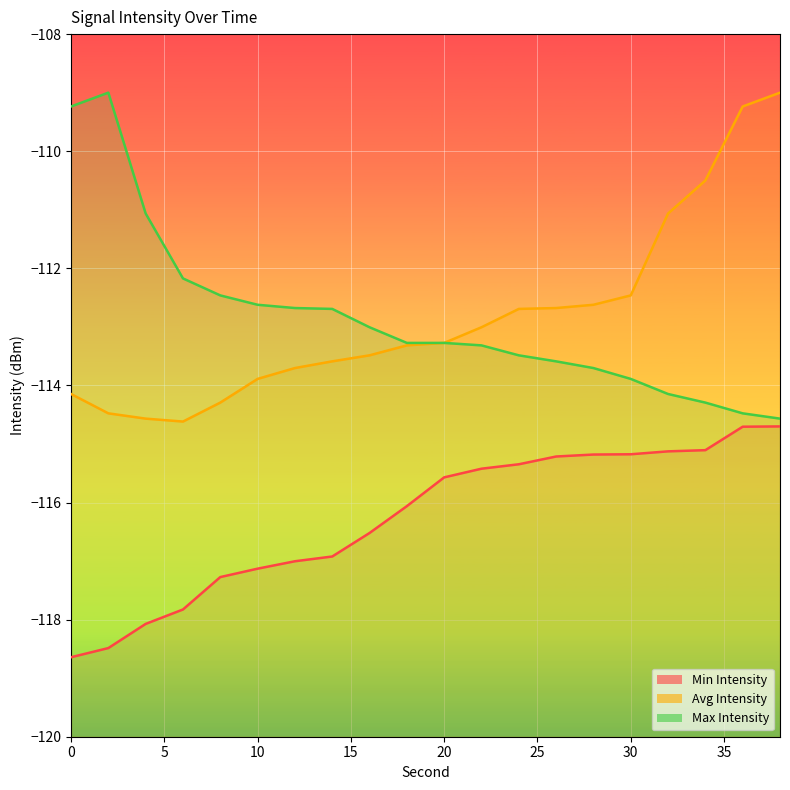

How many lines are shown in the chart?

3